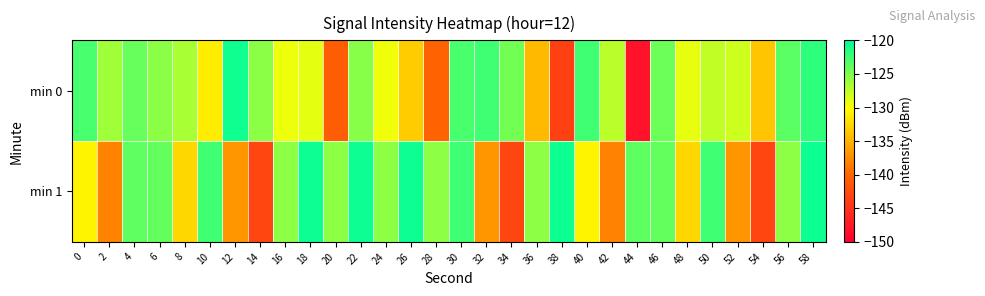

Which category has the lowest value across all series?

44